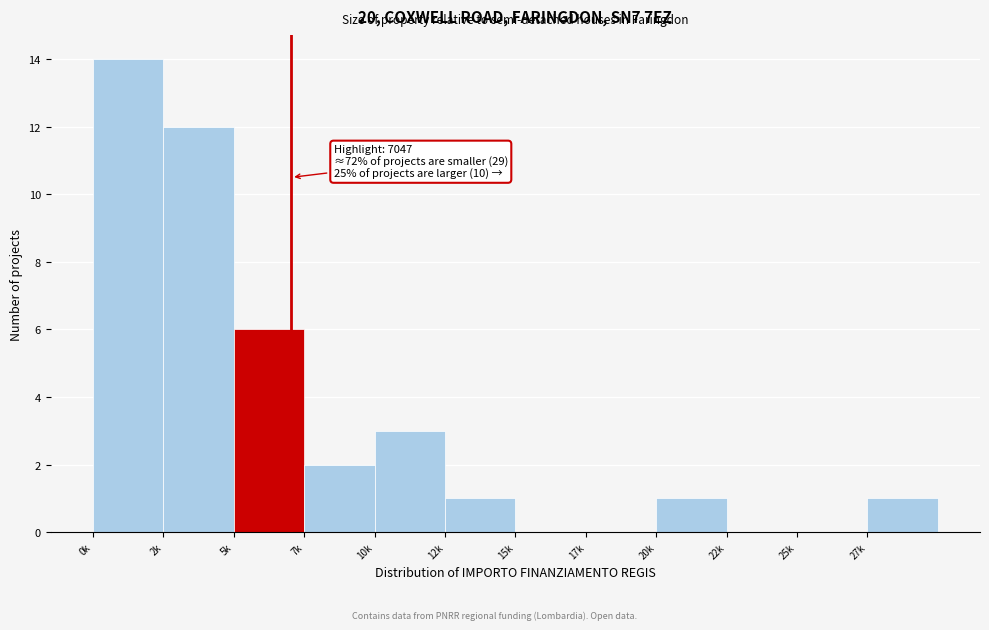

Reading left to right, what are all the values shown in this chart?

0k=14	2k=12	5k=6	7k=2	10k=3	12k=1	15k=0	17k=0	20k=1	22k=0	25k=0	27k=1